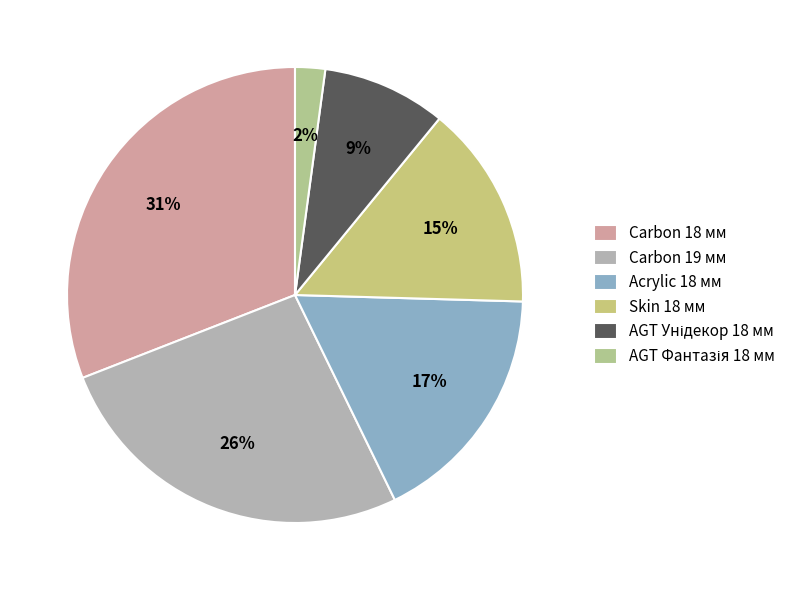

Approximately how many times larger is the value at Acrylic 18 мм compared to Carbon 19 мм?

0.7